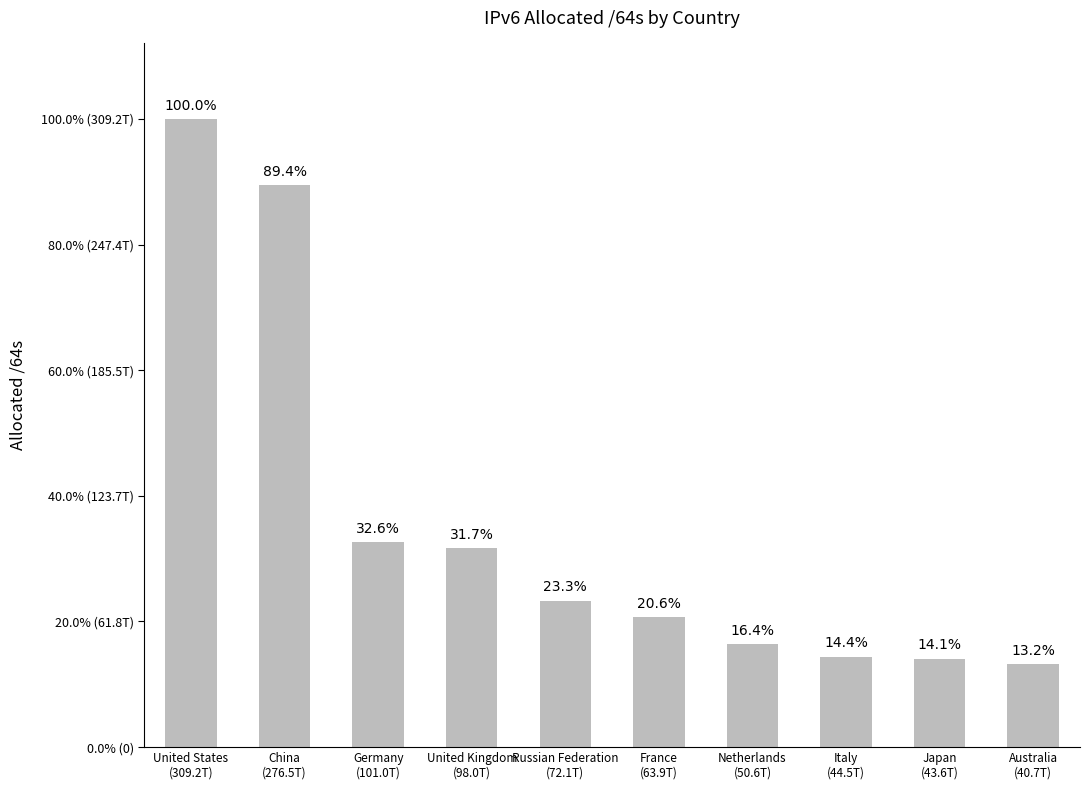

Does the chart contain any negative values?

No